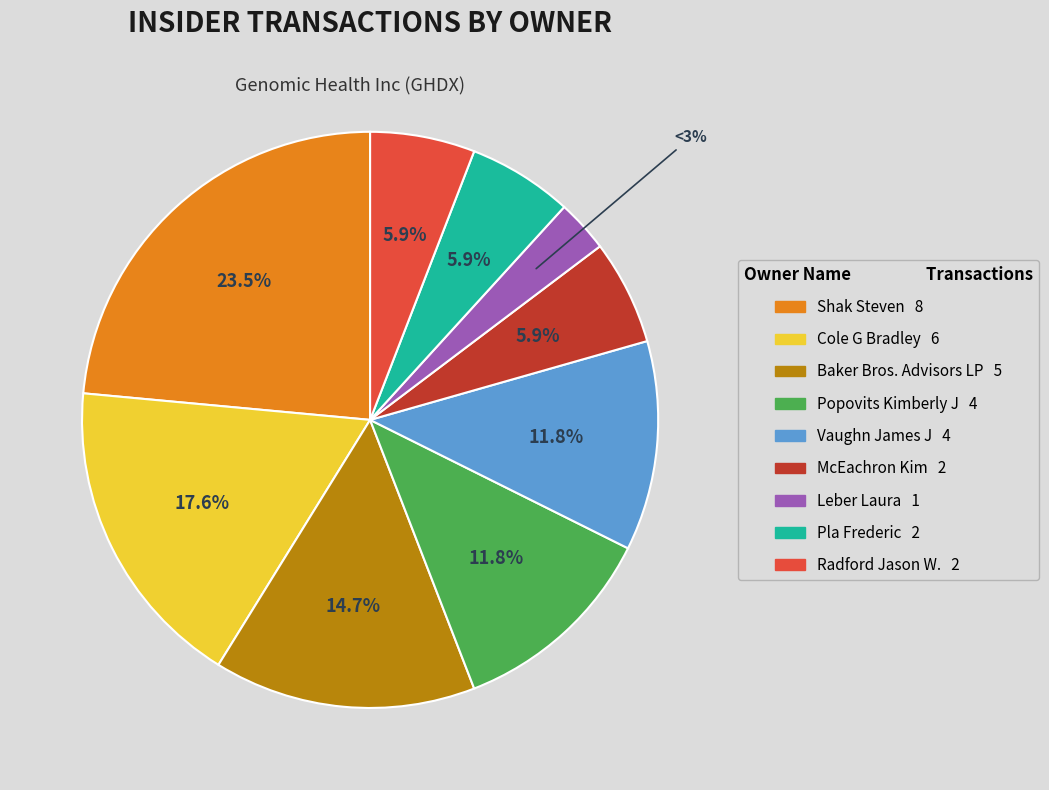

Is there a majority slice in this chart?

No